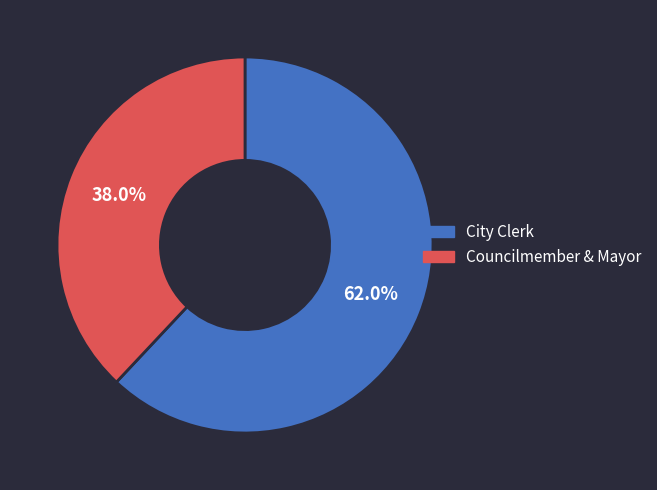

Rank the categories by value from lowest to highest.

Councilmember & Mayor, City Clerk